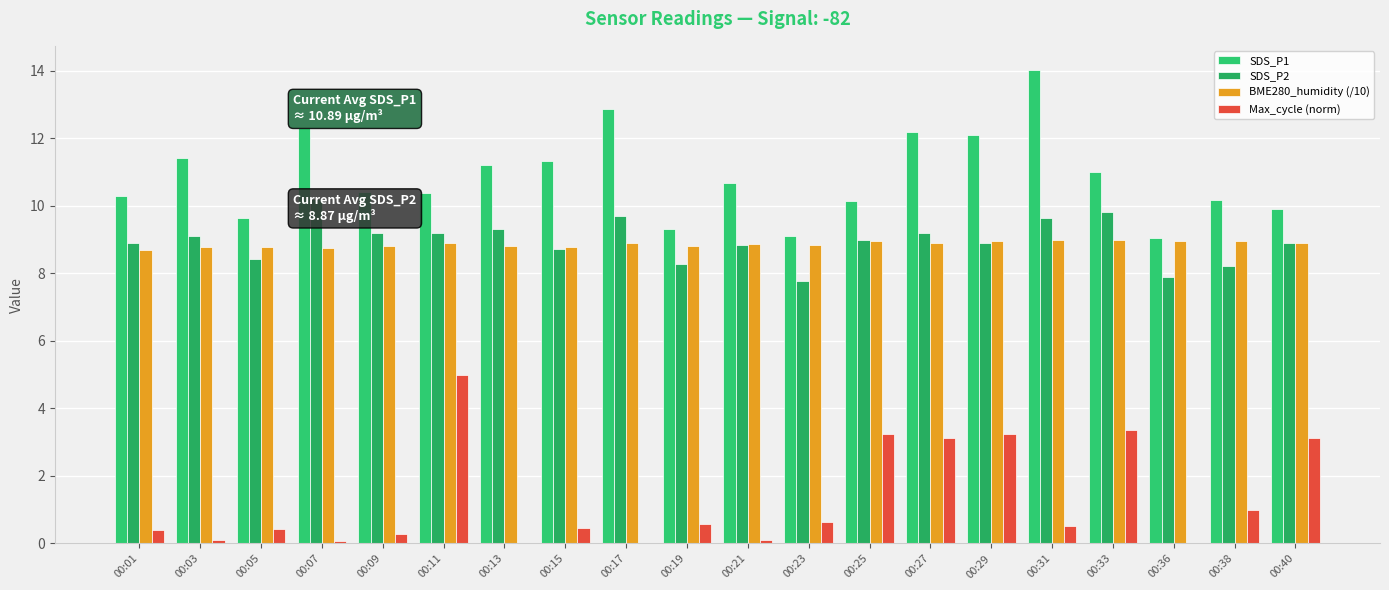

Which series has the largest total across all categories?

SDS_P1